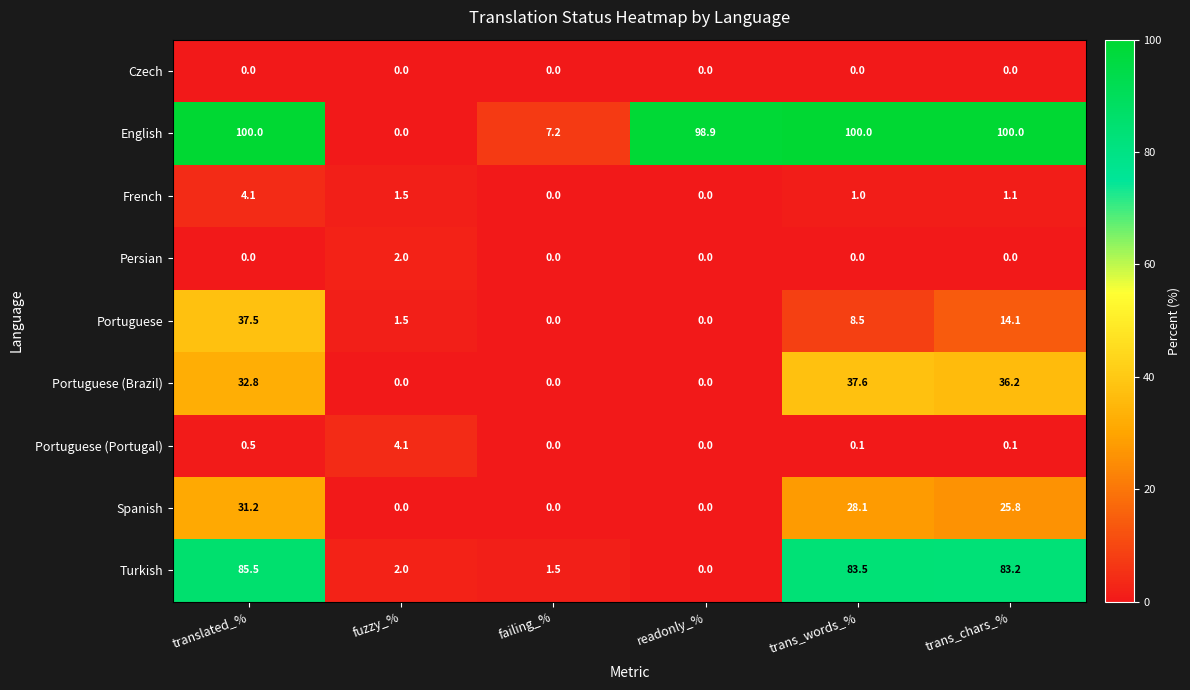

How many data points does each series have?

6